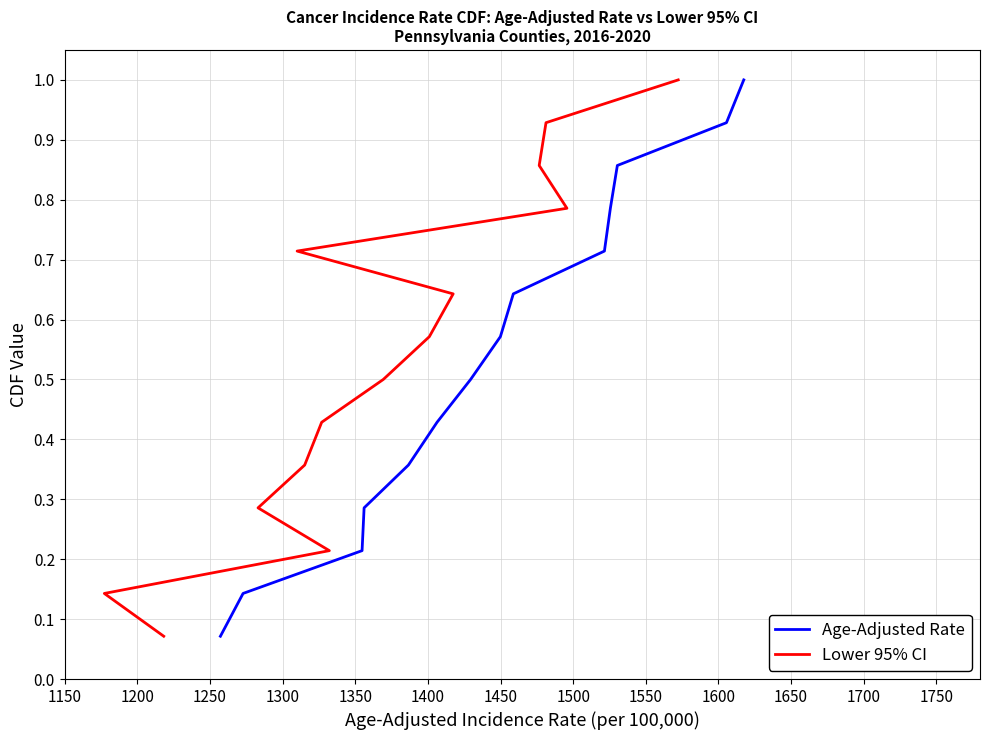

What is the greatest value displayed?

1.0